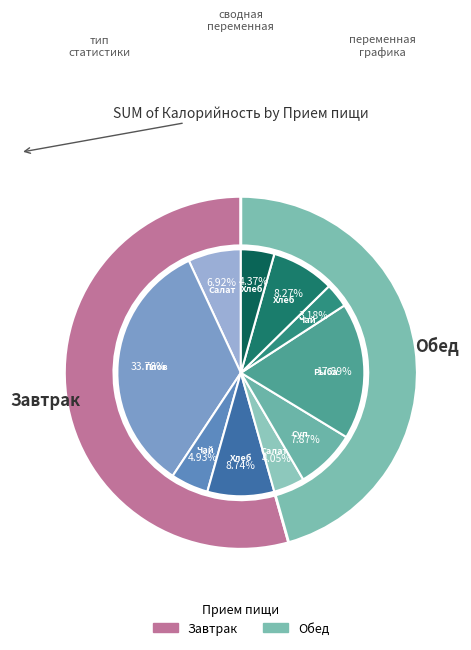

What percentage is the Суп куллама по-деревенски slice, to the nearest percent?

8%